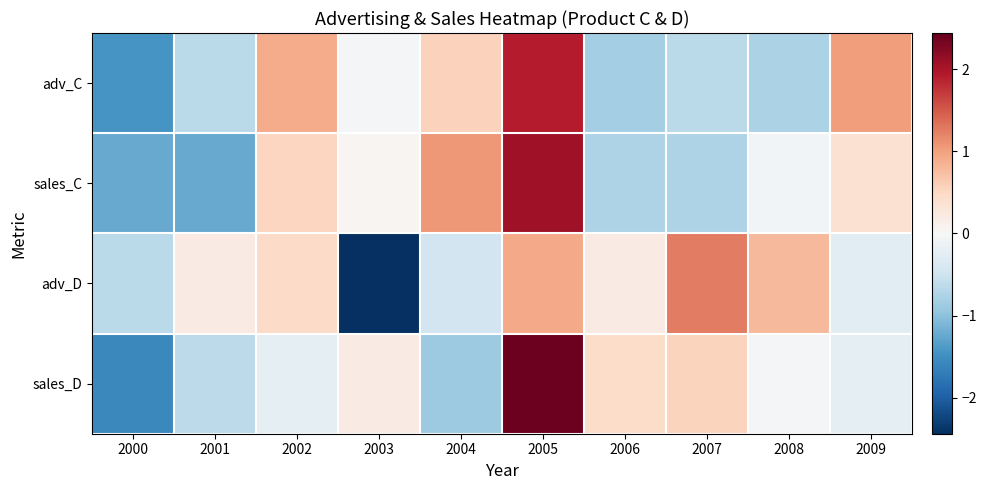

Reading left to right, transcribe all the data shown in this chart.

adv_C: 2000=-1.4	2001=-0.7	2002=0.9	2003=-0.0	2004=0.6	2005=1.9	2006=-0.8	2007=-0.7	2008=-0.8	2009=1.0
sales_C: 2000=-1.2	2001=-1.2	2002=0.5	2003=0.0	2004=1.1	2005=2.1	2006=-0.8	2007=-0.8	2008=-0.1	2009=0.4
adv_D: 2000=-0.7	2001=0.2	2002=0.5	2003=-2.4	2004=-0.5	2005=0.9	2006=0.2	2007=1.3	2008=0.8	2009=-0.3
sales_D: 2000=-1.6	2001=-0.6	2002=-0.2	2003=0.2	2004=-0.9	2005=2.4	2006=0.5	2007=0.5	2008=-0.1	2009=-0.2